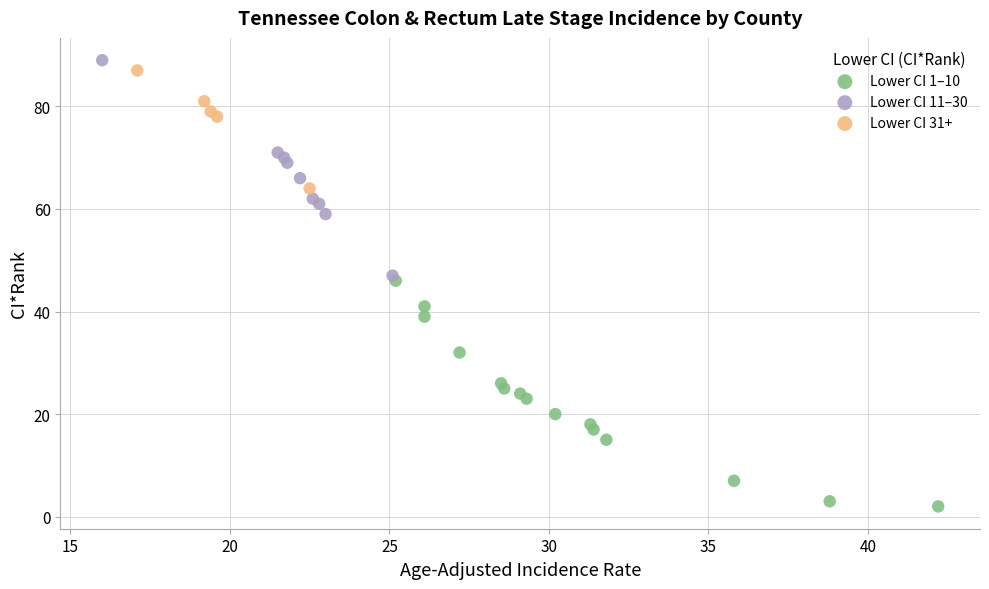

Which series has the largest Y range (max minus min)?

Lower CI 1–10